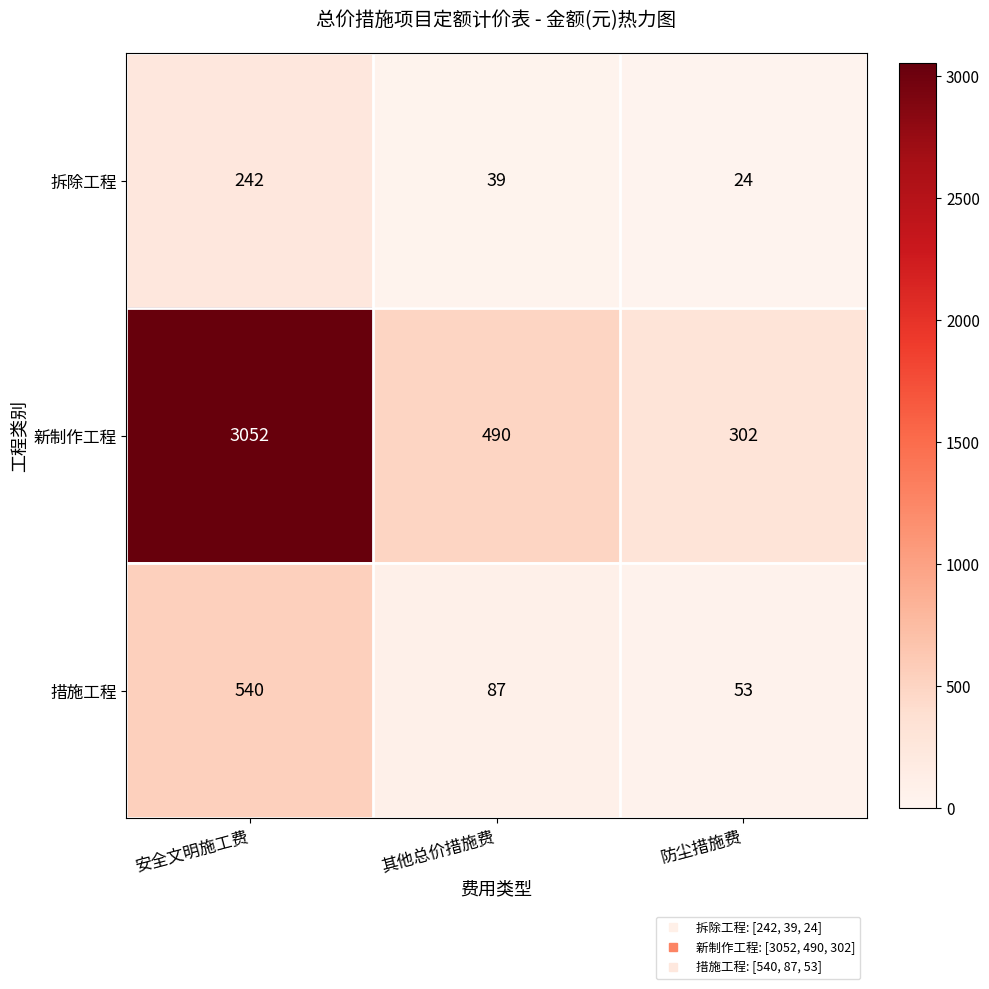

What value does the 措施工程 series have at 防尘措施费?

53